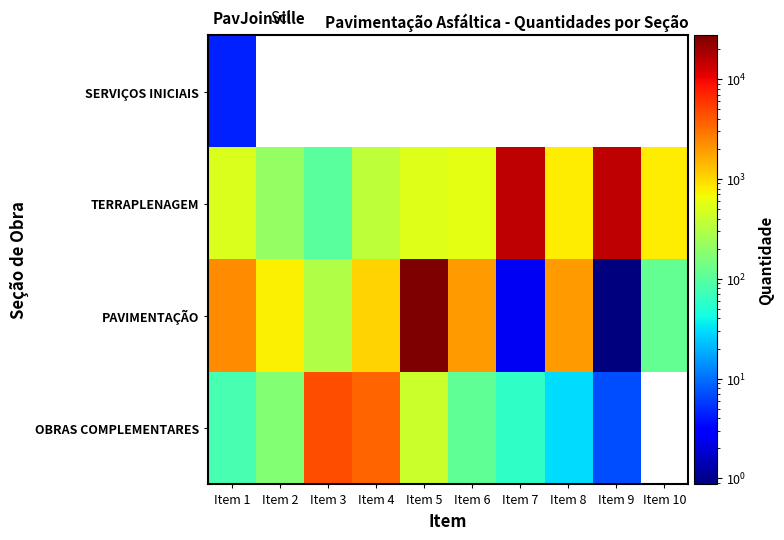

Rank the series at Item 8 from lowest to highest value.

OBRAS COMPLEMENTARES, SERVIÇOS INICIAIS, TERRAPLENAGEM, PAVIMENTAÇÃO